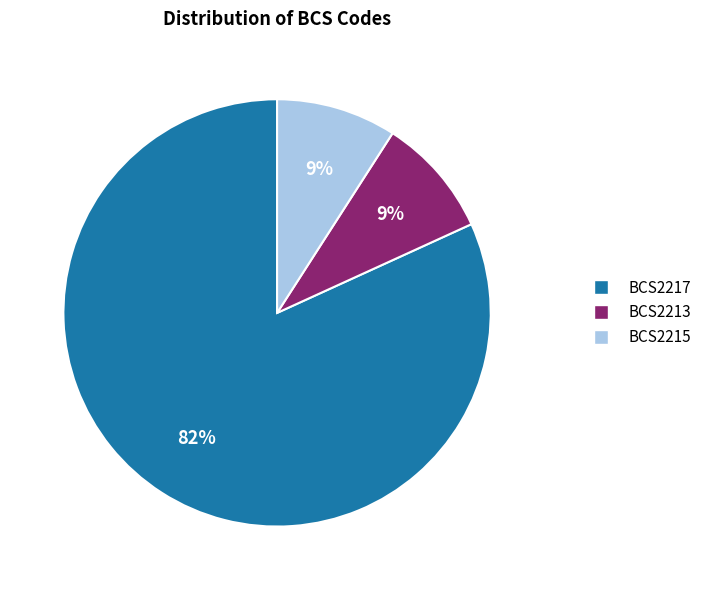

To the nearest percent, what is the difference between the BCS2217 and BCS2213 slice percentages?

73%